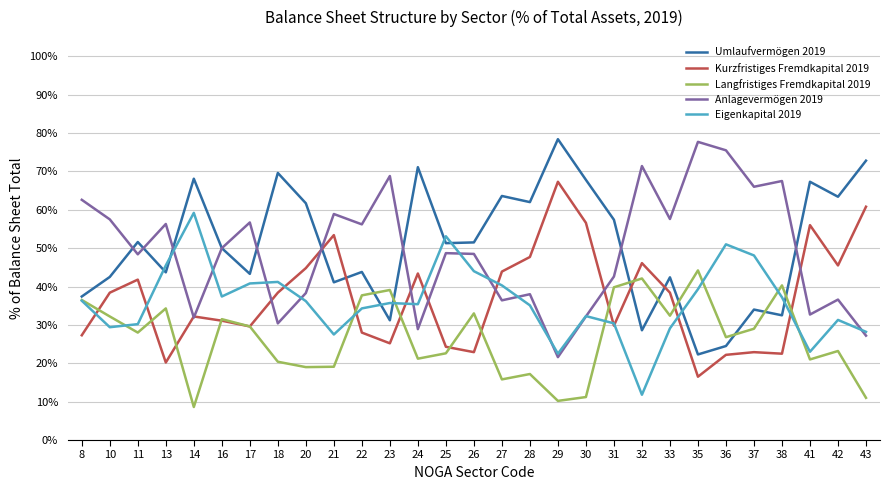

Is it true that Langfristiges Fremdkapital 2019 equals 26.8 at 36?

True